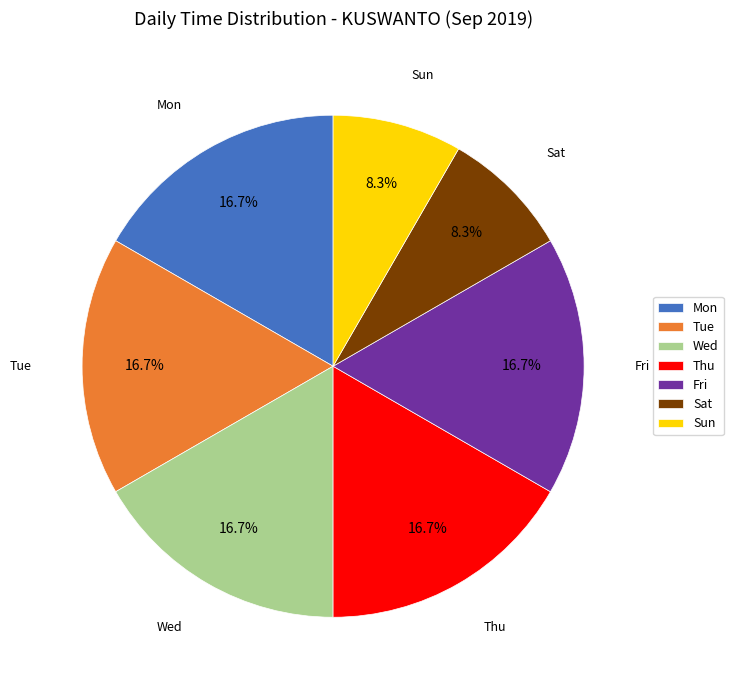

How much of the chart is everything except Sat?

91.7%